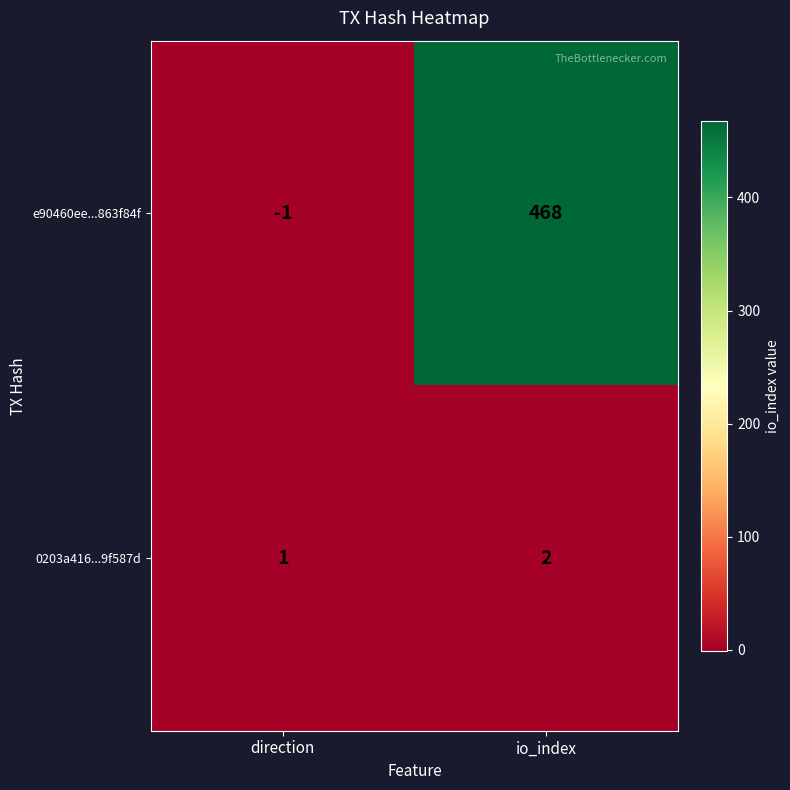

Which series has the largest total across all categories?

e90460ee...863f84f